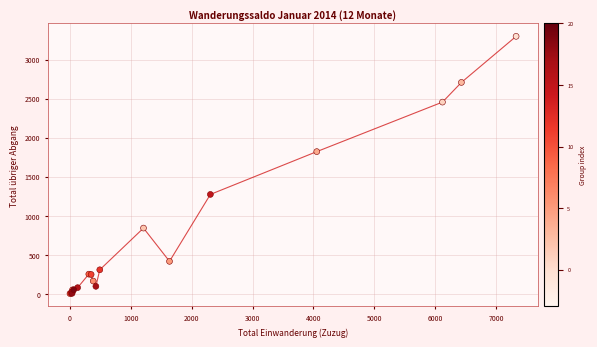

What Y value in the scatter plot is closest to 1650?

1821